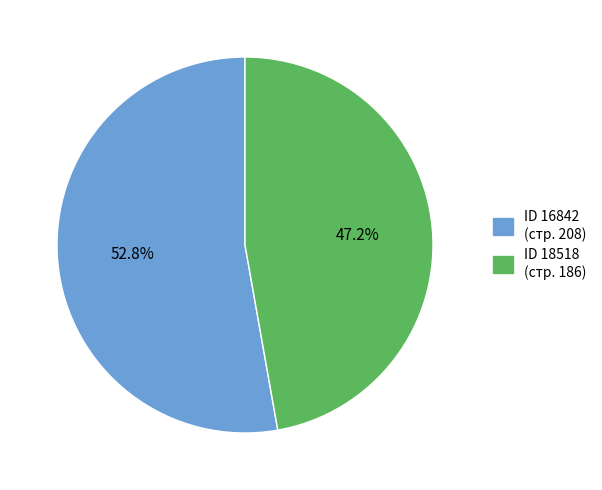

Does any single category account for the majority?

Yes